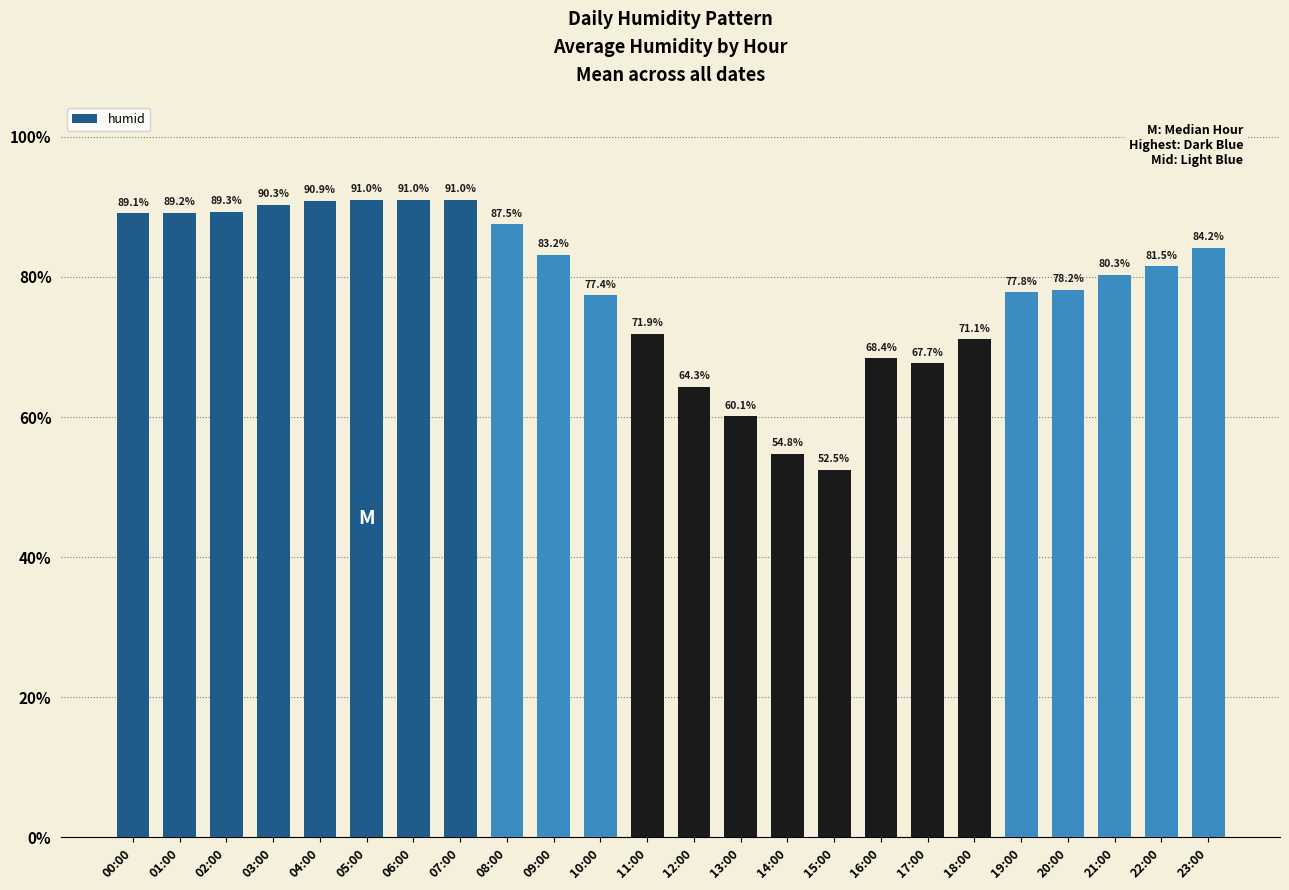

What is the value of the 4th bar from the left?

90.3